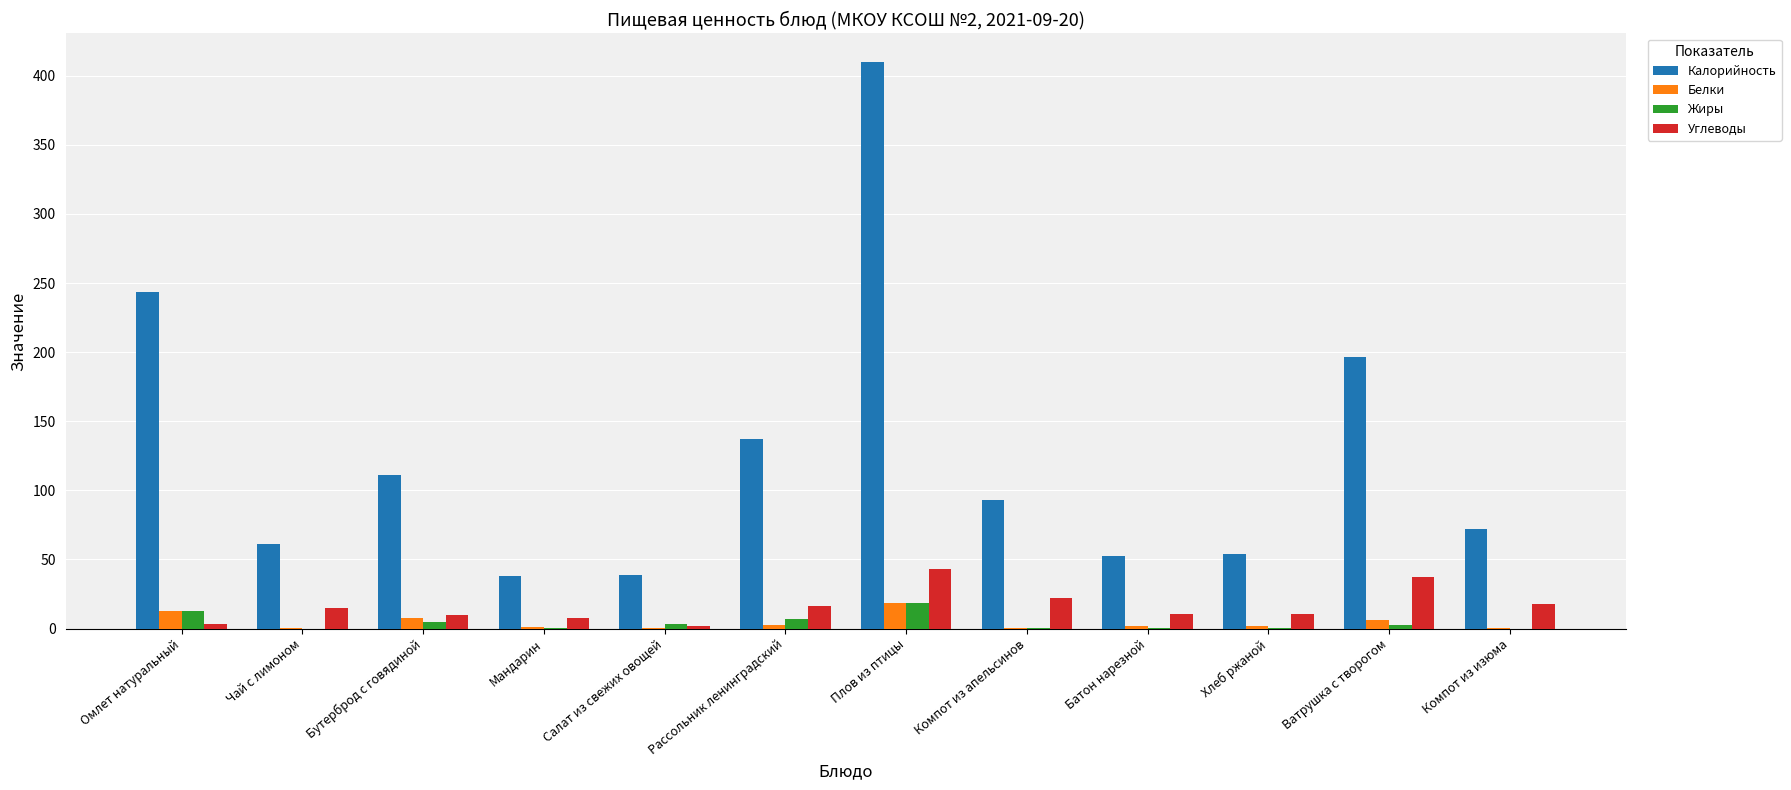

How many data points in Углеводы are above 15?

6